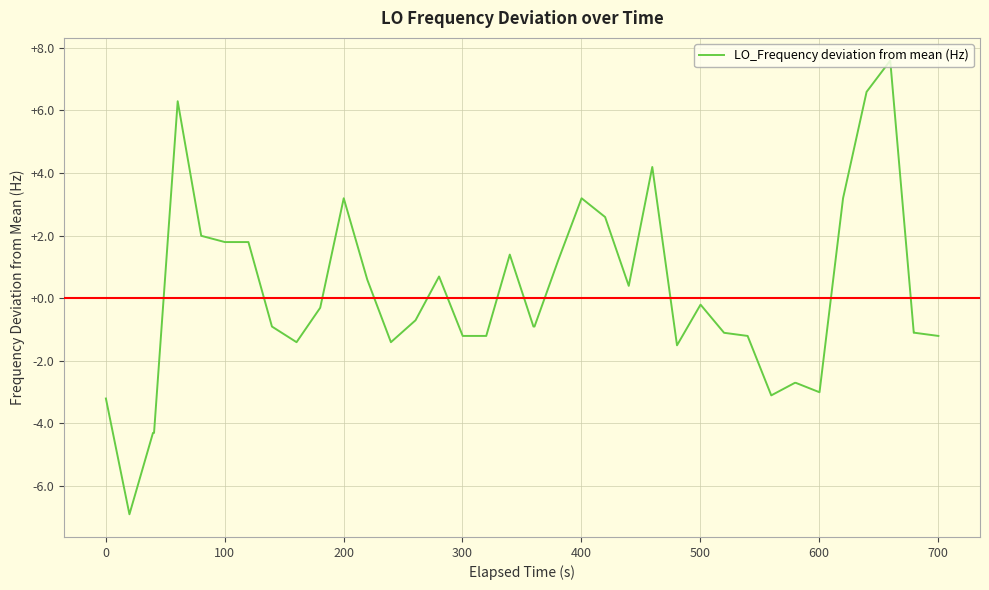

What is the difference between the maximum and minimum values?

14.5